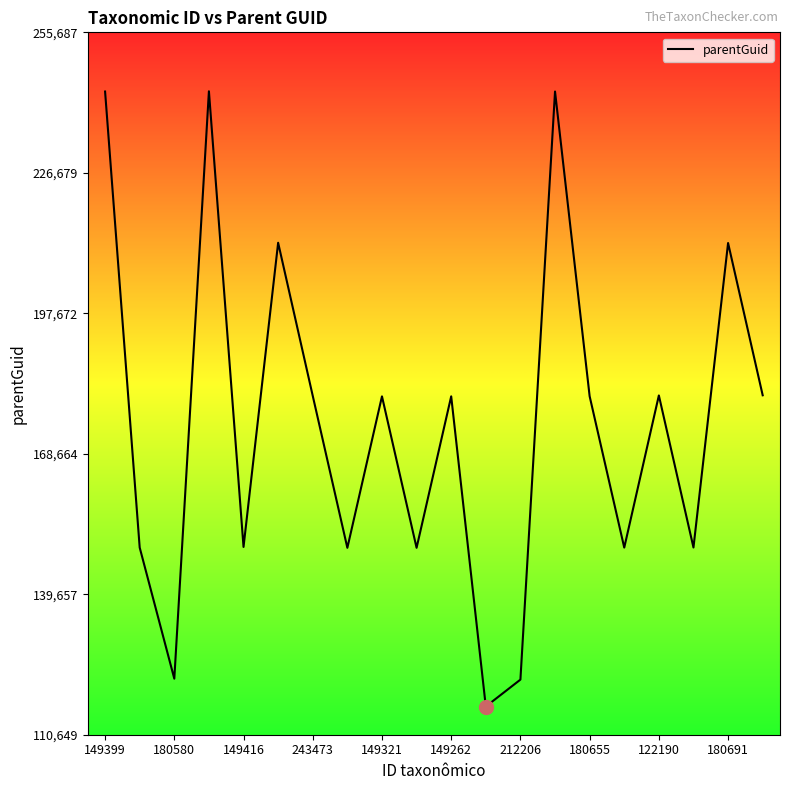

True or false: the data has more than 2 interior local peaks.

True